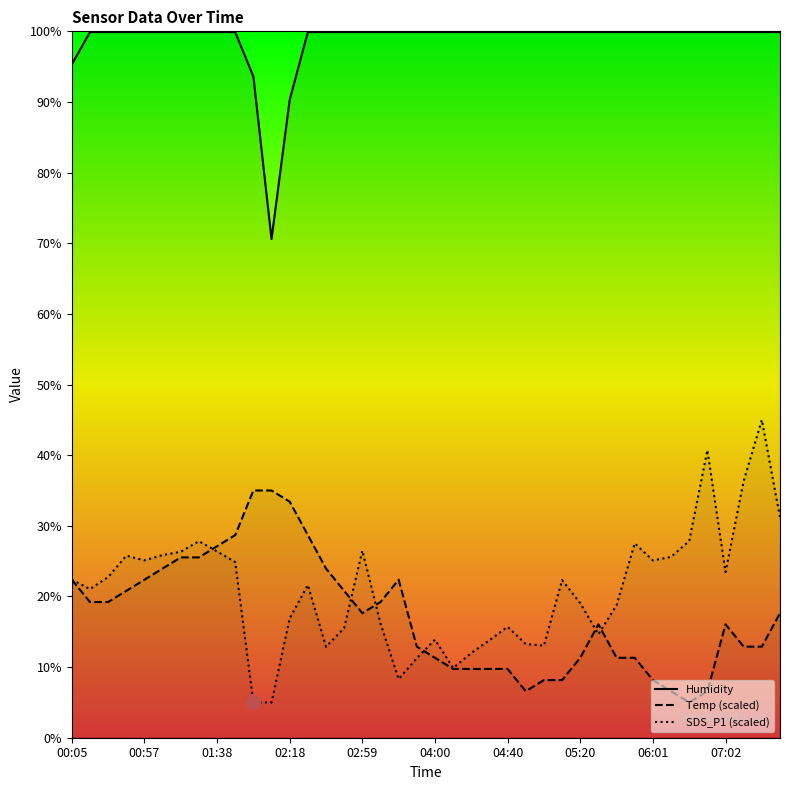

At which category is the sum across all series the highest?

07:22